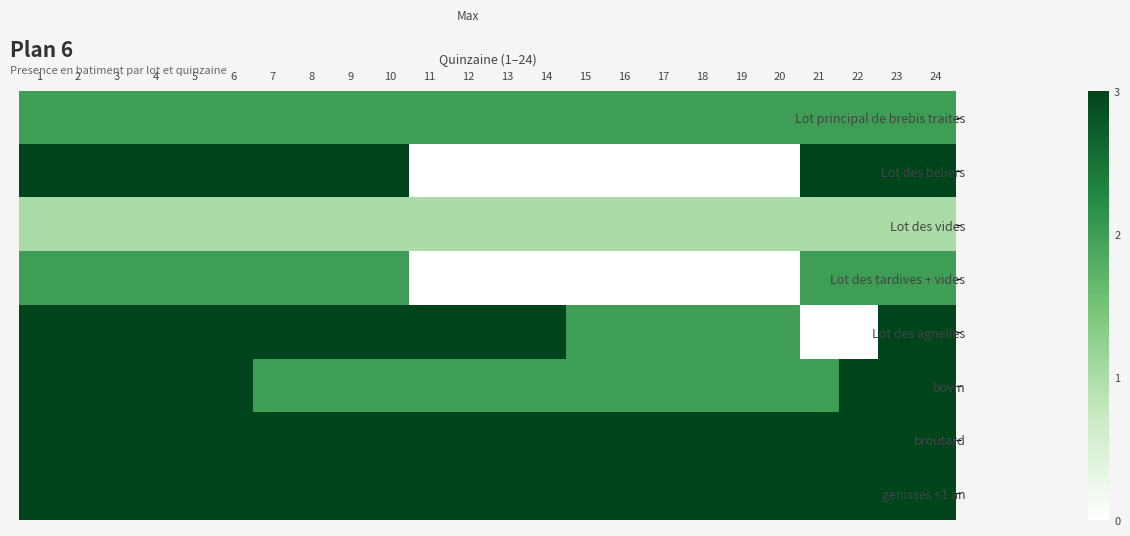

How many distinct data groups are displayed?

8